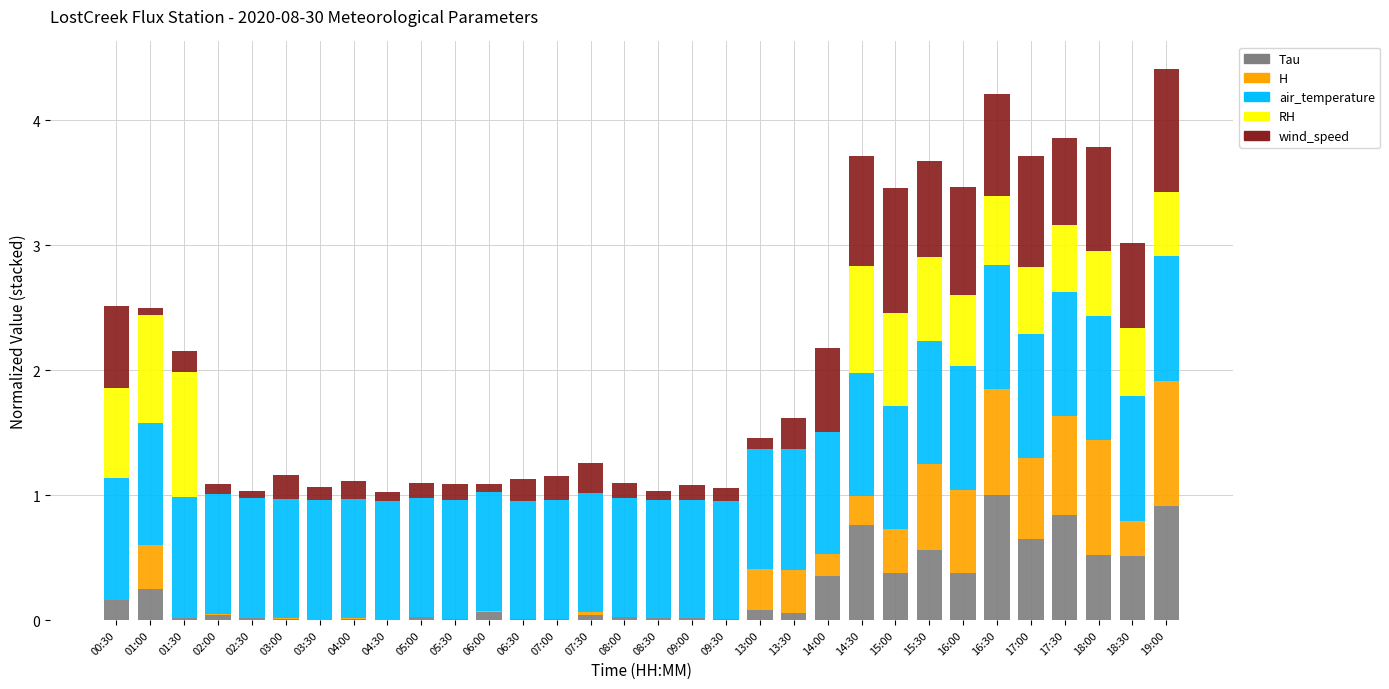

Which has a higher value, 04:00 or 01:00?

01:00